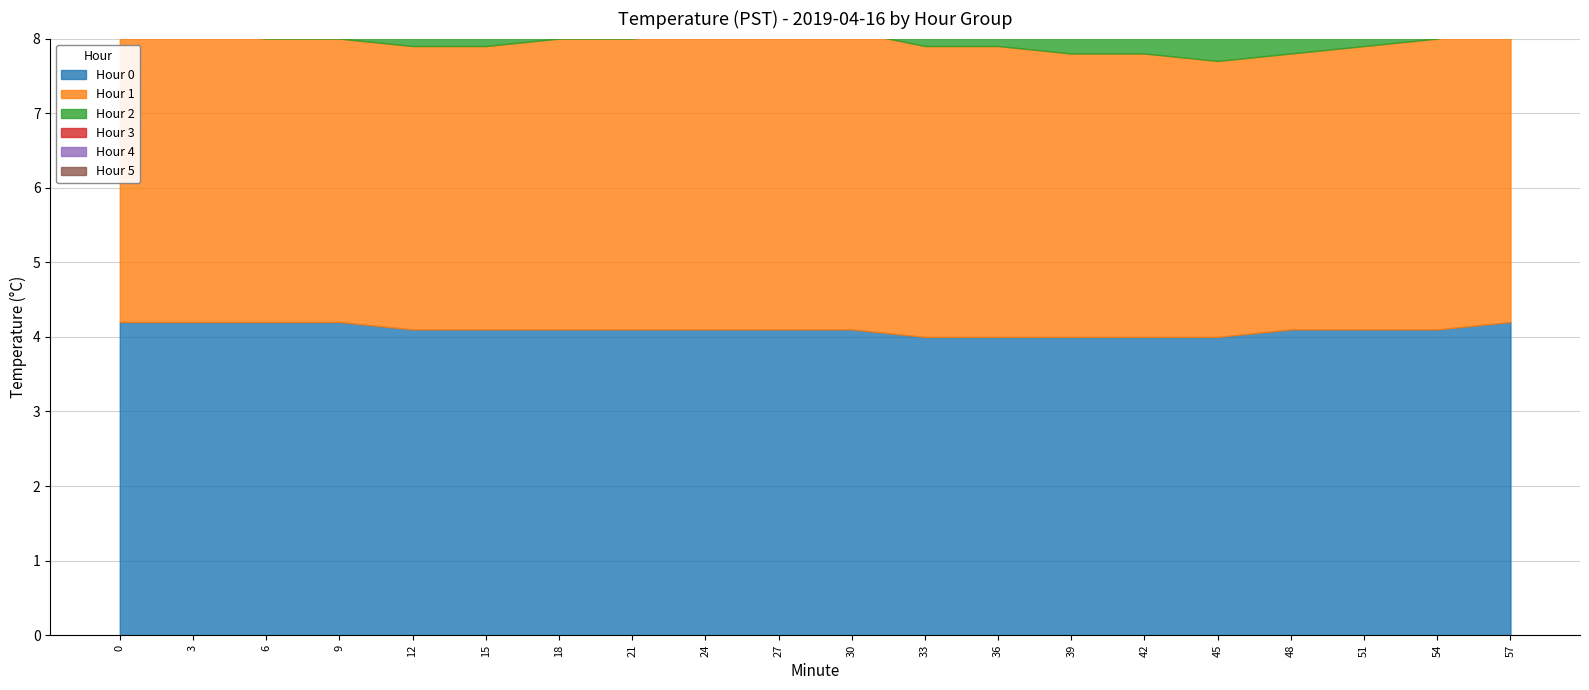

What is the greatest value displayed?

4.2